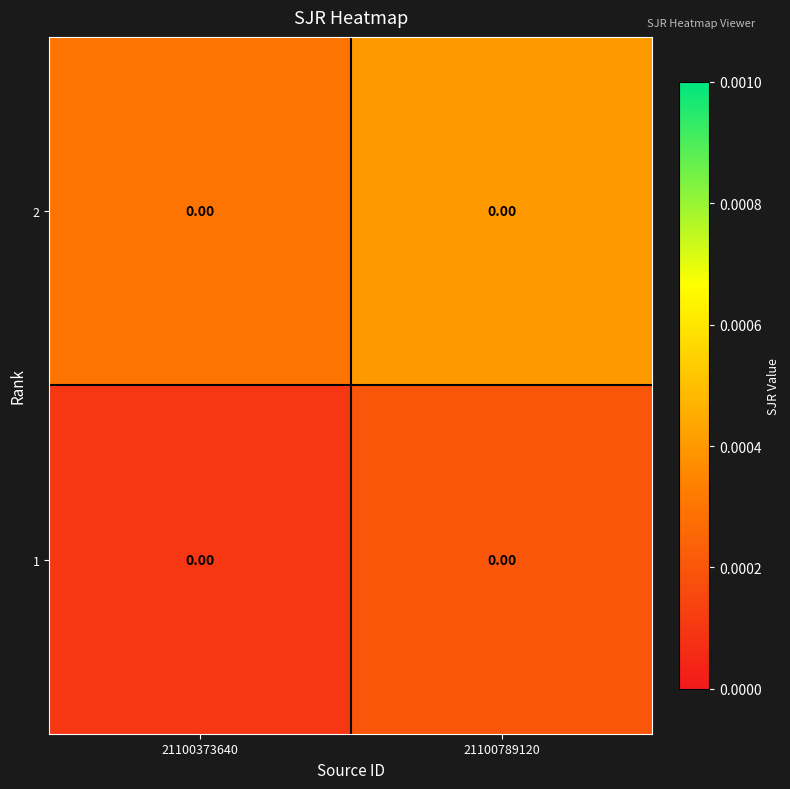

List the series in order of their peak value, highest first.

2, 1